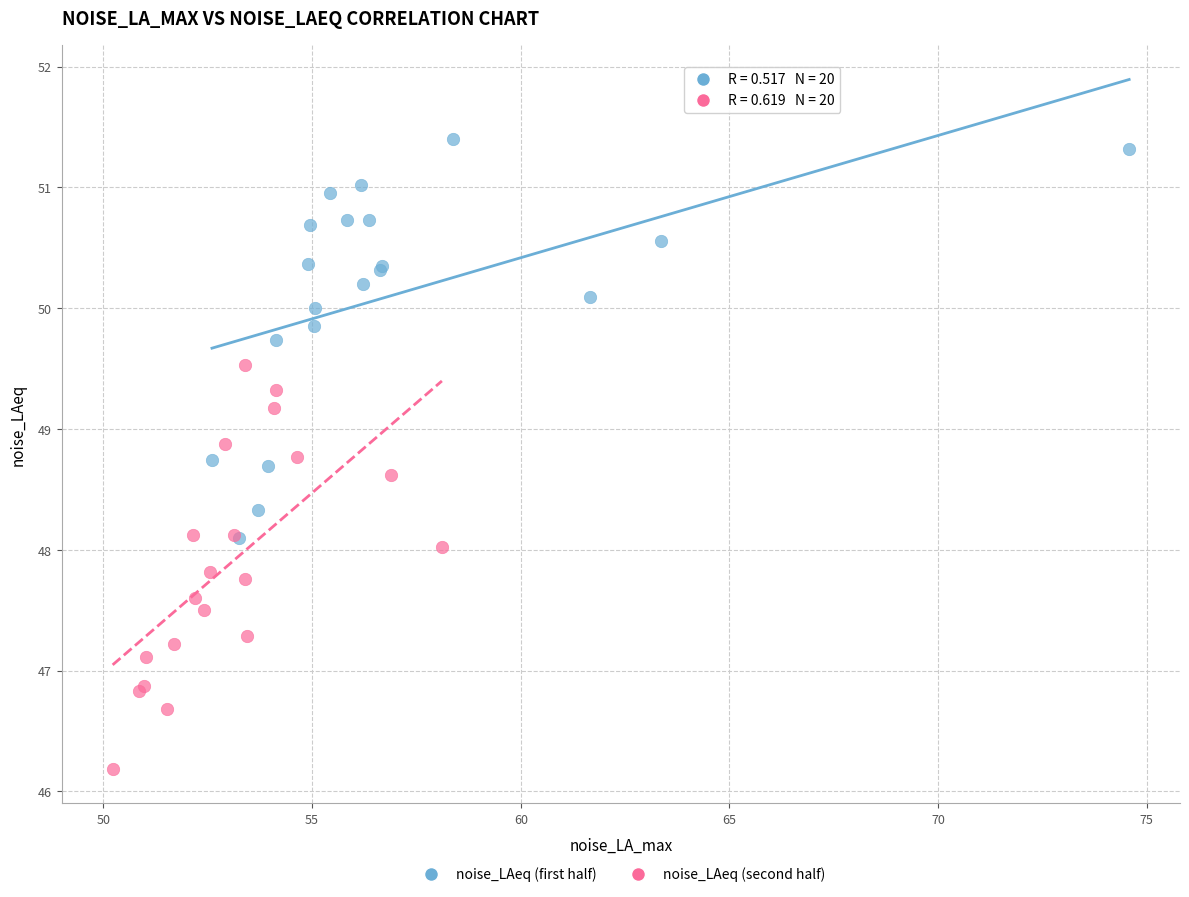

Which series contains the lowest Y value?

noise_LAeq (second half)